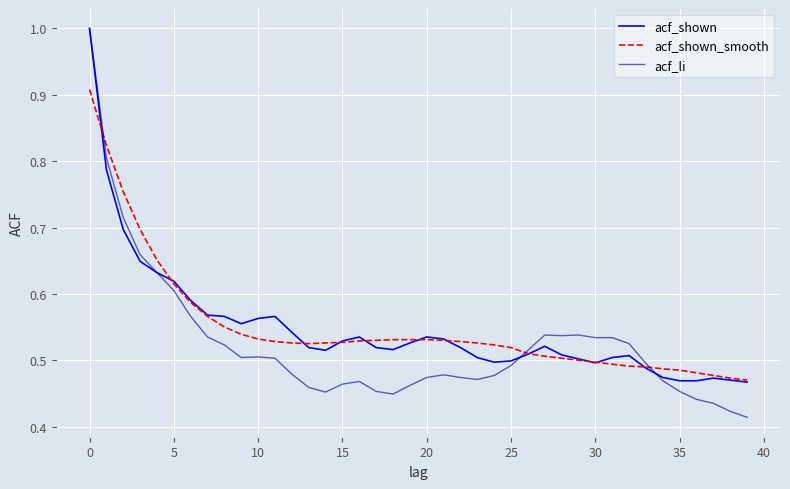

What is the maximum value for acf_li?

1.0